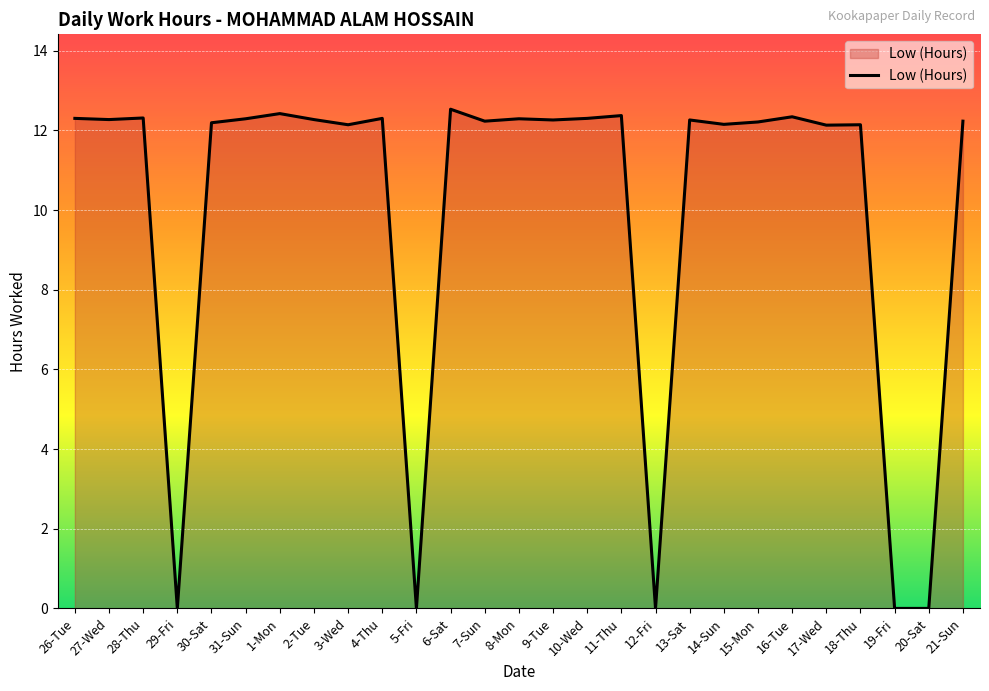

How many lines are shown in the chart?

1